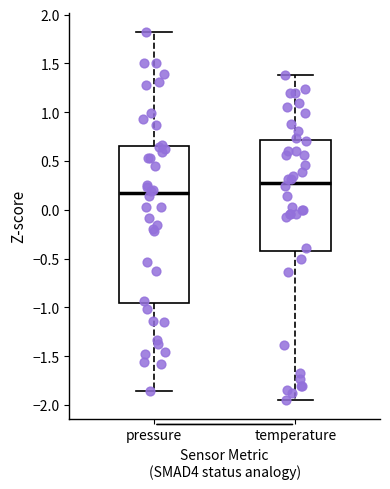

Which box's median line is the highest?

temperature